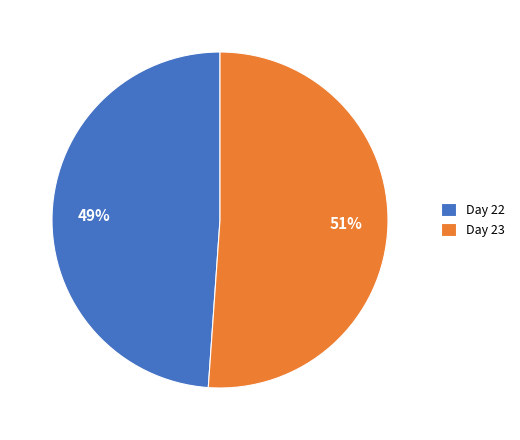

What is the smallest slice in the pie chart?

Day 22